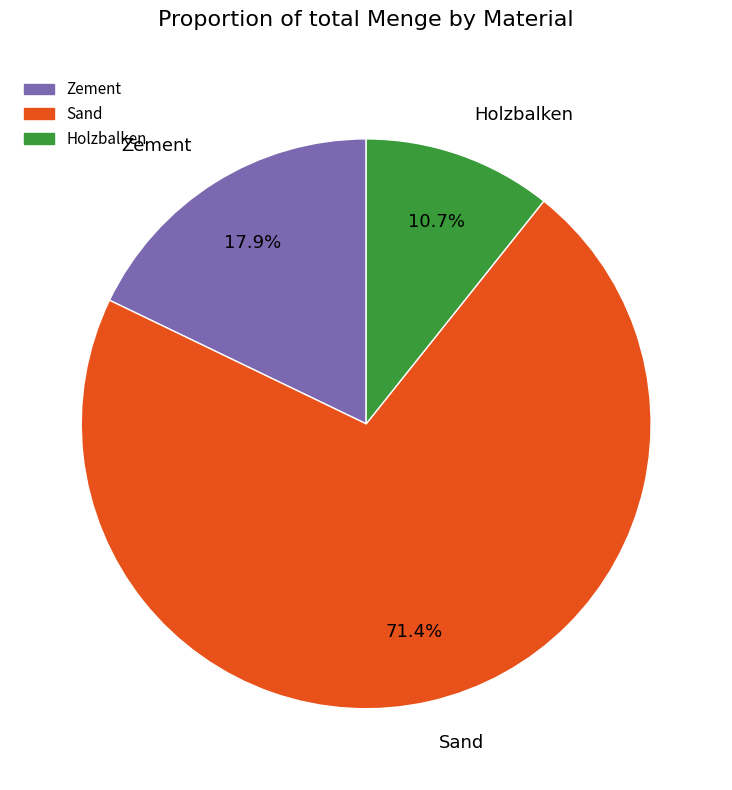

What is the majority slice?

Sand